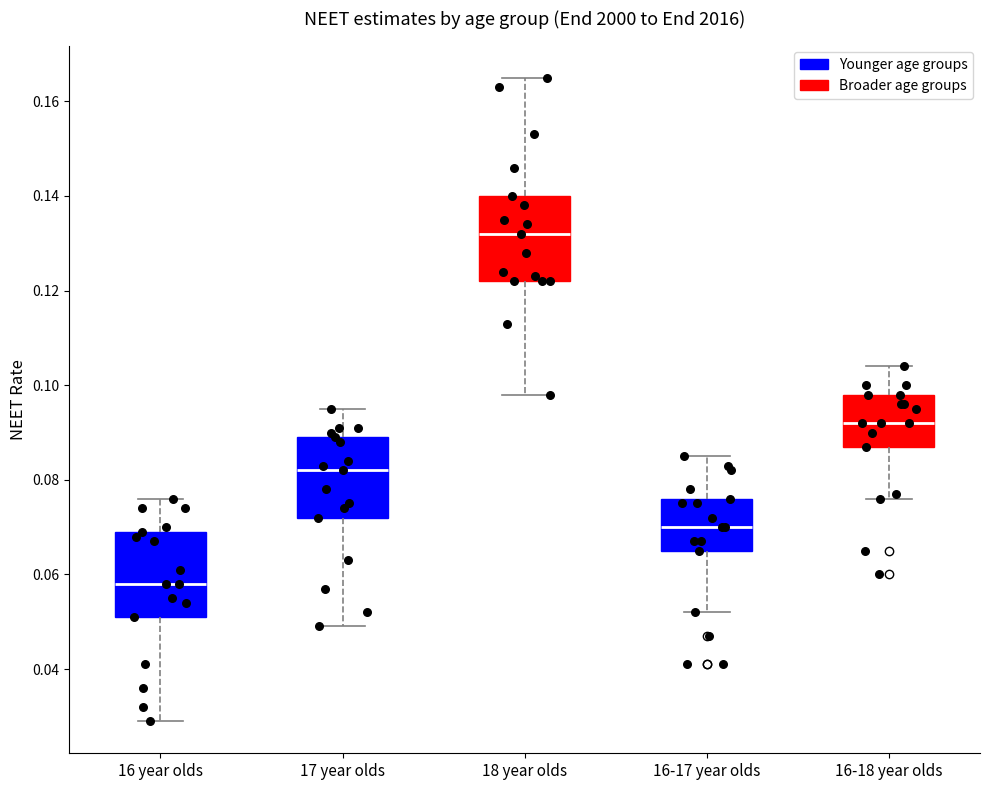

Where is the lower edge of the box for 16-17 year olds on the y-axis? The values are not printed on the chart, so give them approximately, as read against the axis.

0.066